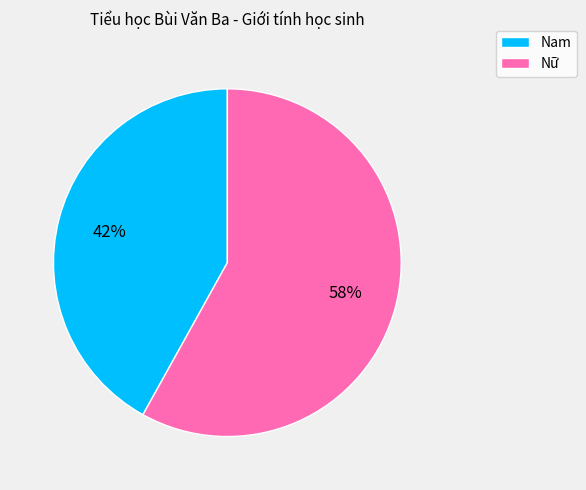

Which slice is the largest?

Nữ